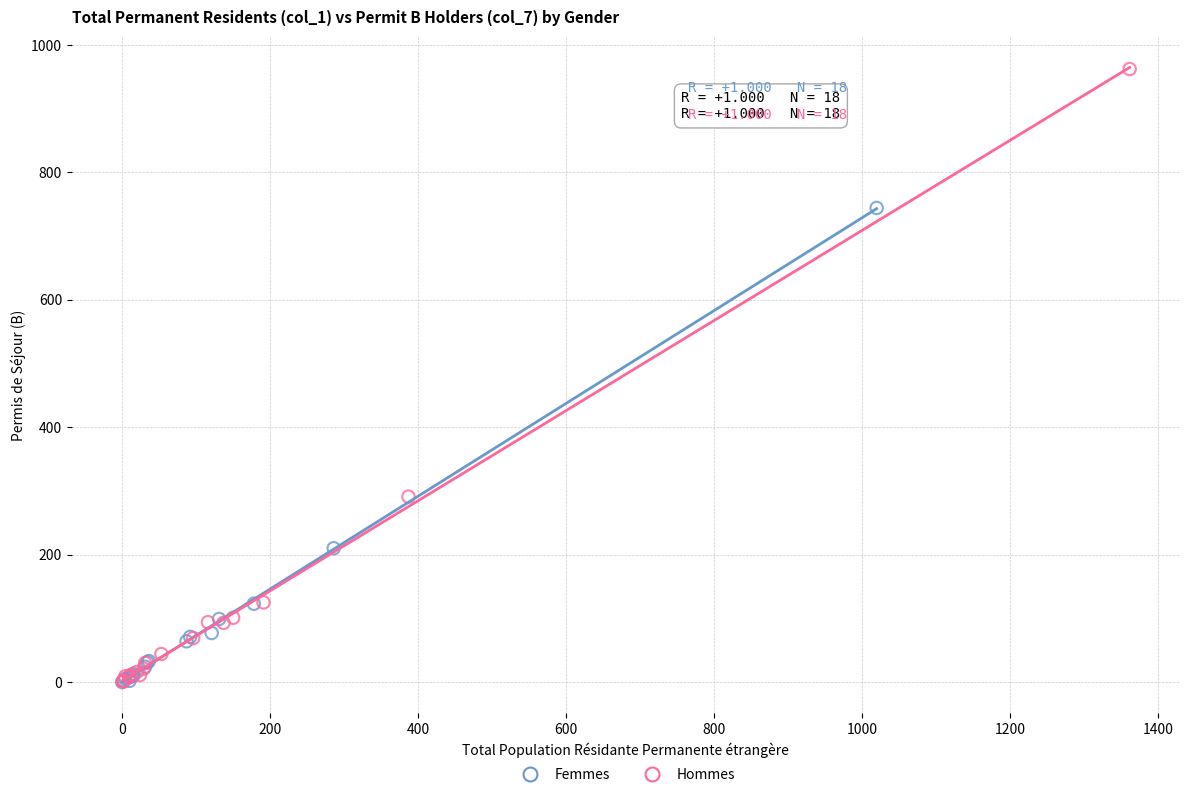

Which series contains the highest Y value?

Hommes